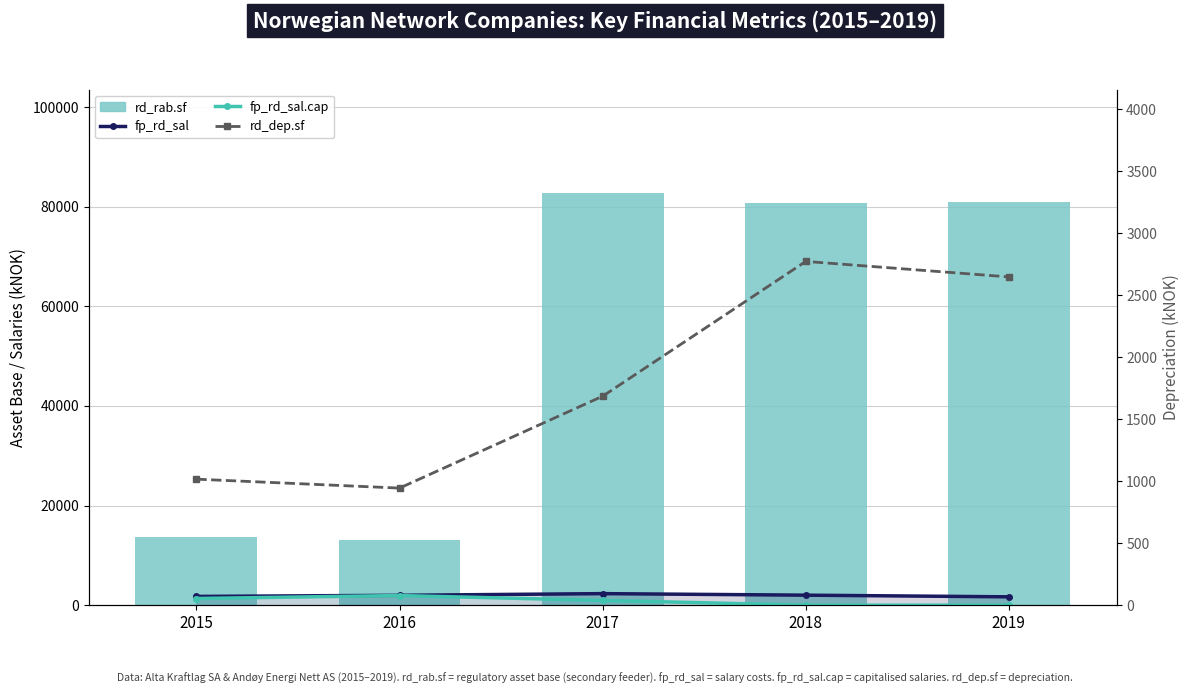

Count the number of categories in the chart.

5